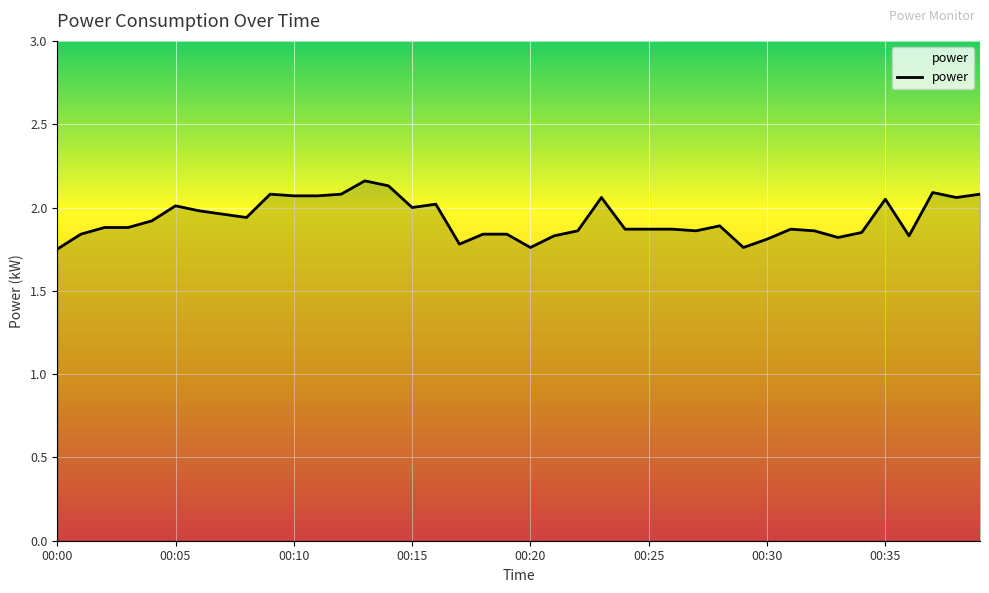

What is the difference between the maximum and minimum values?

0.4